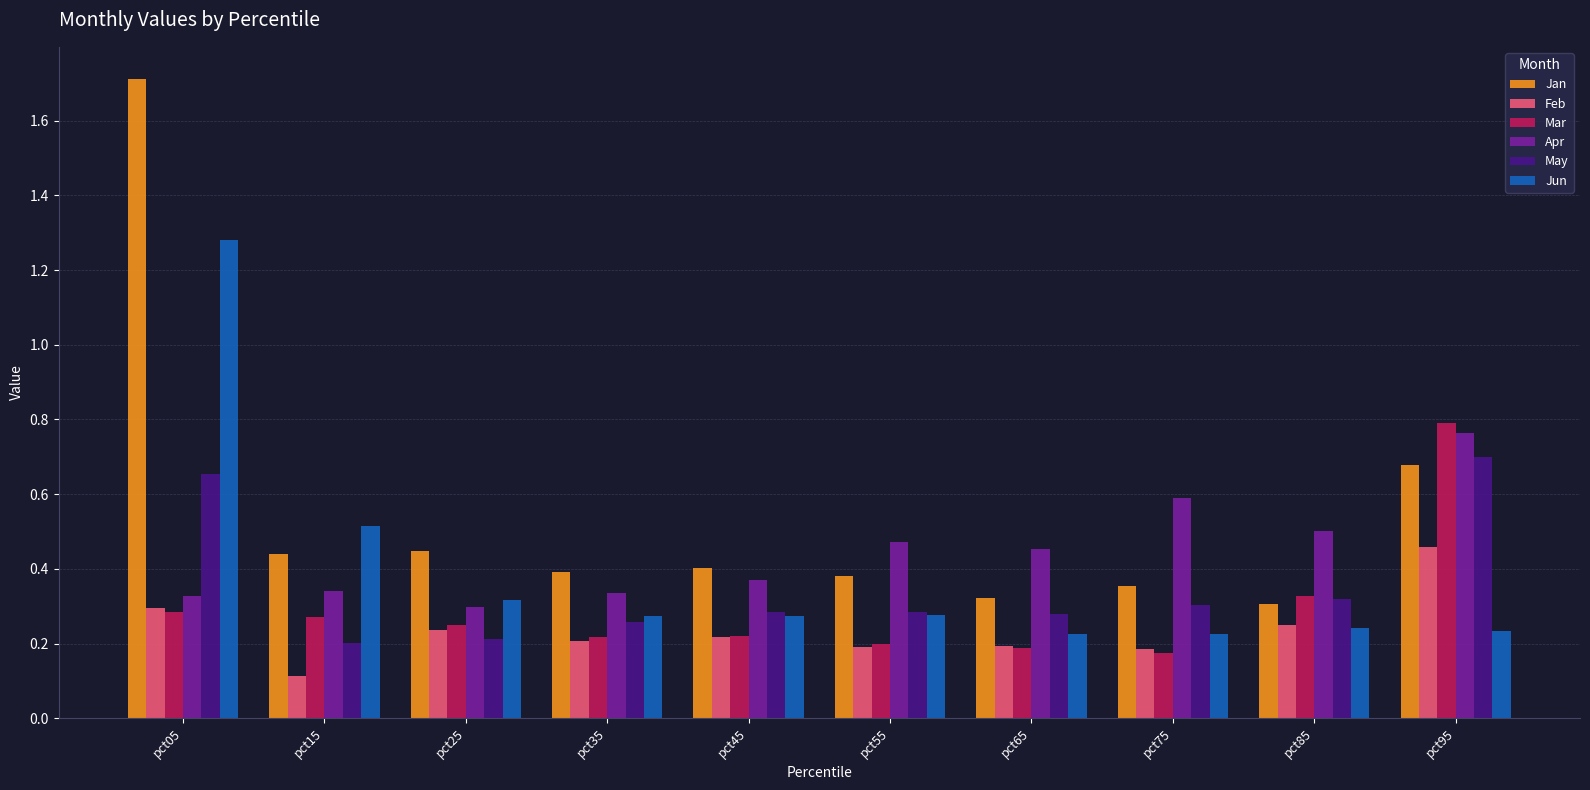

True or false: Jun has a value of 0.3 at pct55.

True